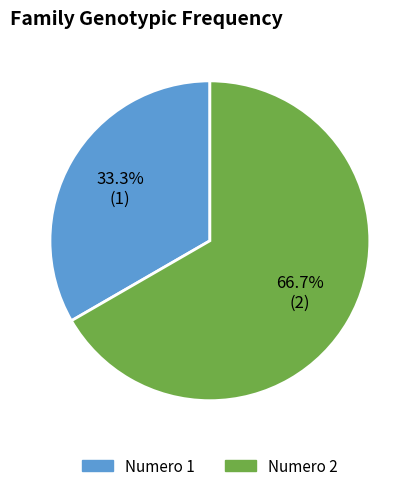

To the nearest percent, what is the difference between the Numero 2 and Numero 1 slice percentages?

33%